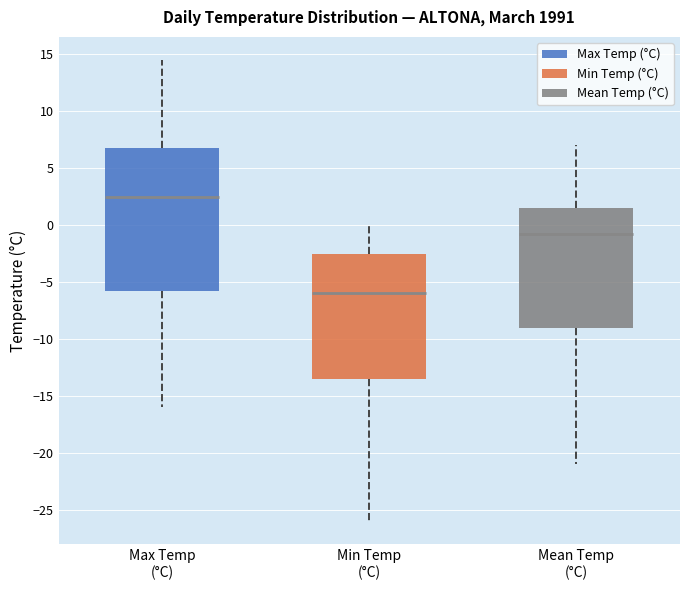

Where is the upper edge of the box for Max Temp (°C) on the y-axis? The values are not printed on the chart, so give them approximately, as read against the axis.

7.0